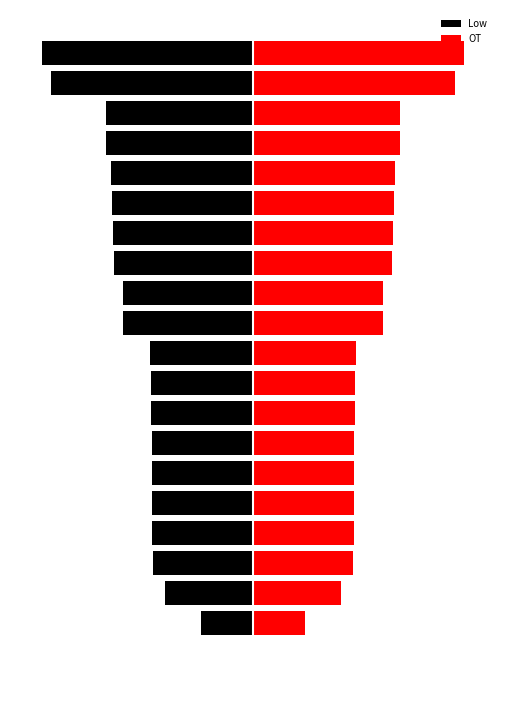

How many groups of bars are there?

21